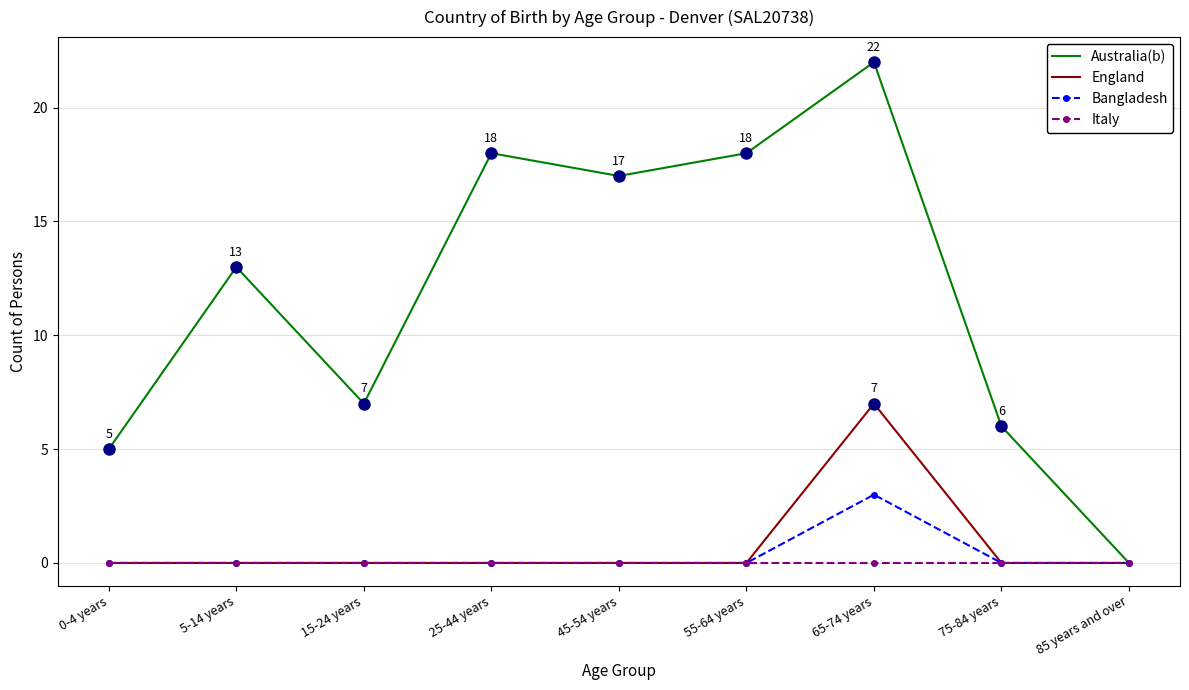

What position from the right is 75-84 years?

2